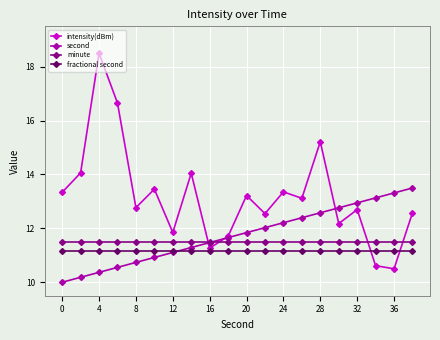

What is the smallest value displayed?

10.0